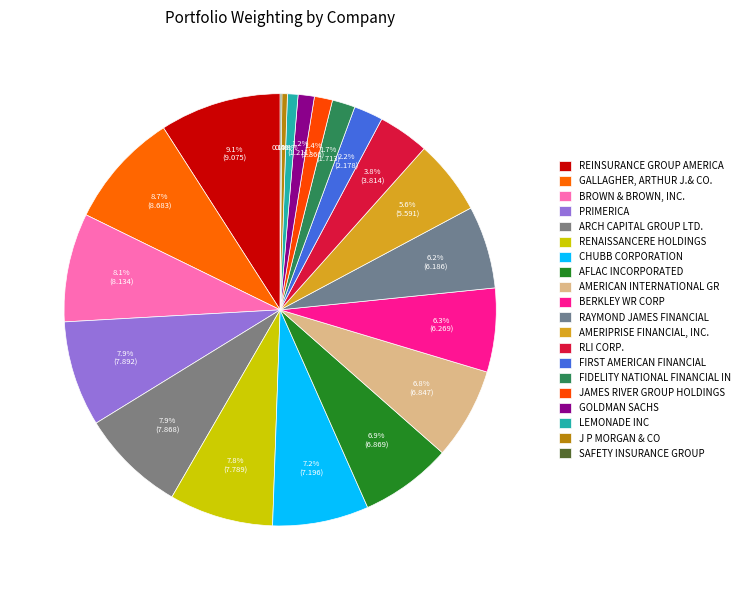

How many segments does this pie chart have?

20